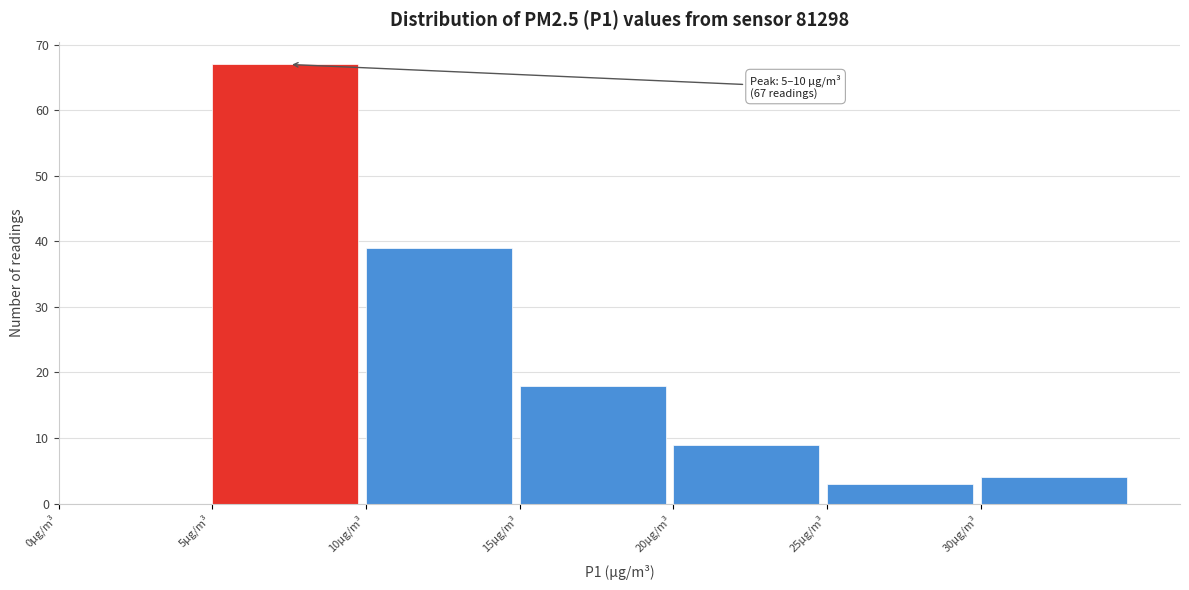

Over which range of the x-axis is the bar tallest?

5 to 10